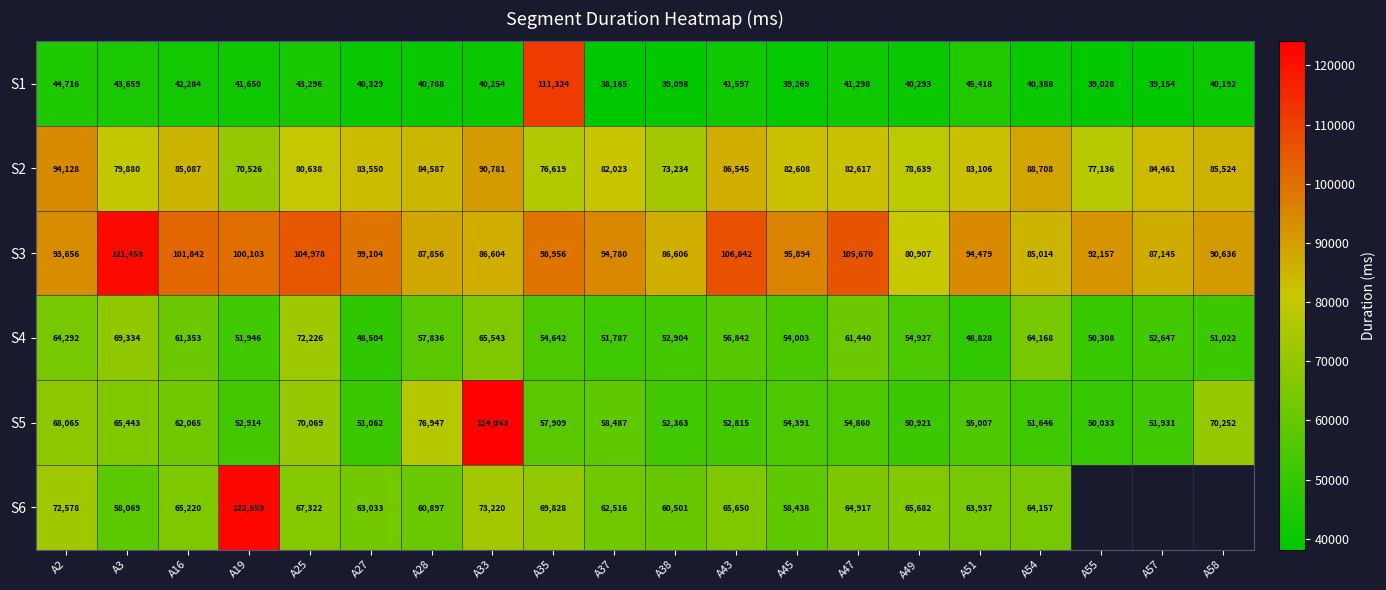

Rank the series at A47 from highest to lowest value.

S3, S2, S6, S4, S5, S1